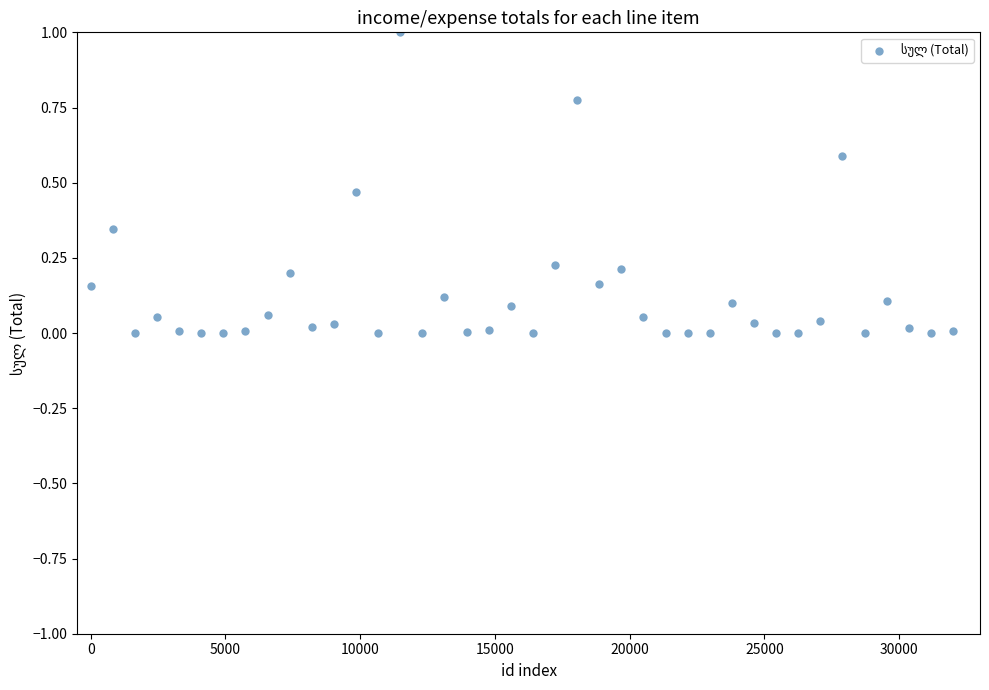

What is the range of Y values (max minus min)?

1.0